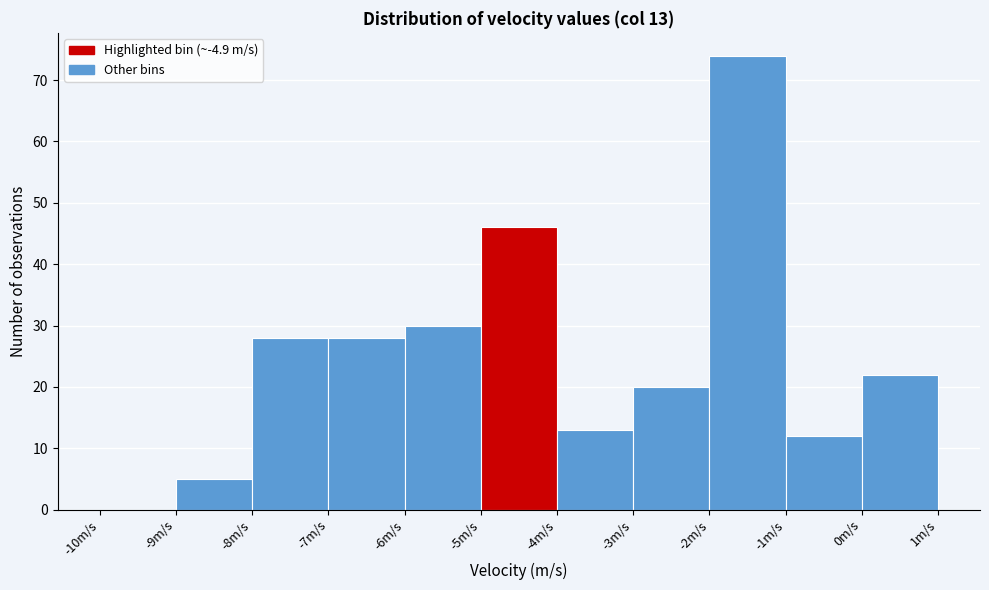

Over which range of the x-axis is the bar tallest?

-2 to -1